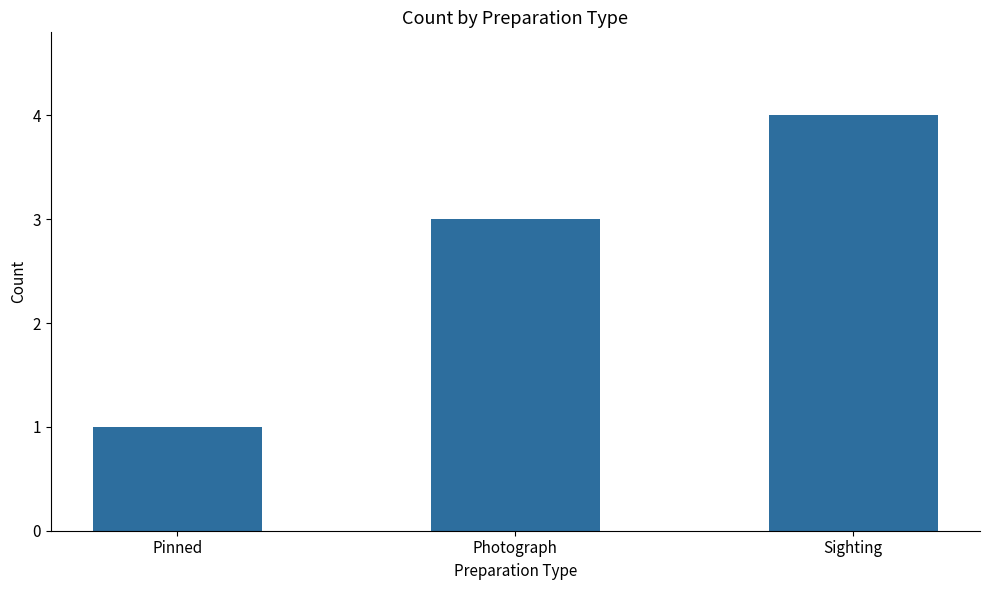

The chart shows a value of 5 at Sighting. True or false?

False